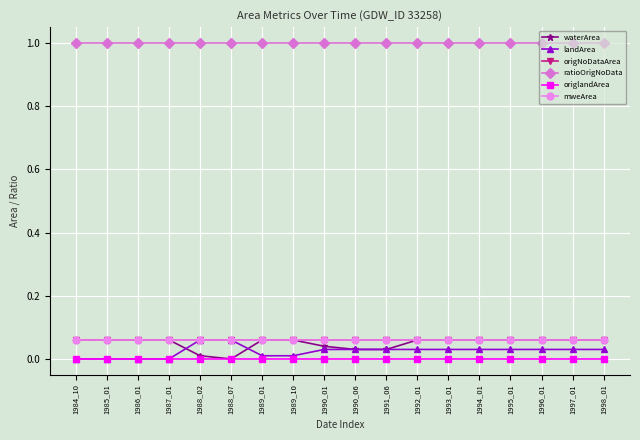

At how many categories does at least one series exceed 0?

18